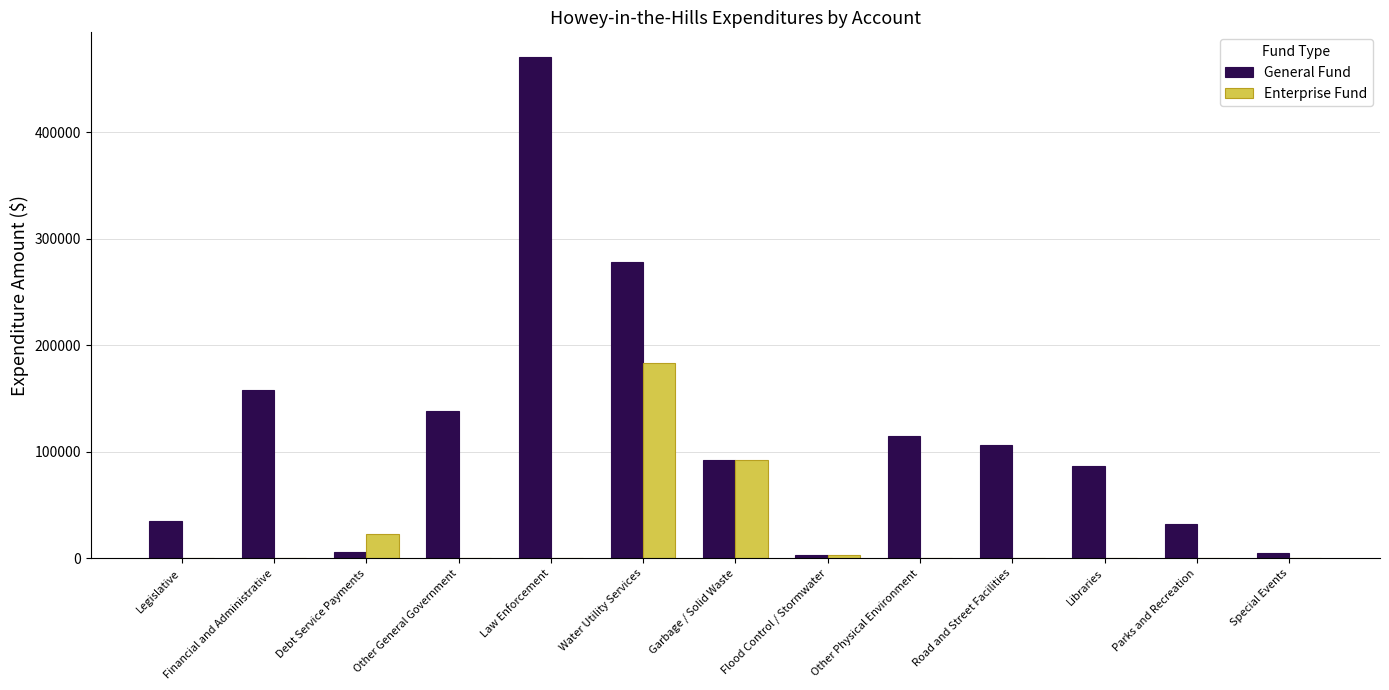

Are the bars grouped side by side (vs. stacked)?

Yes